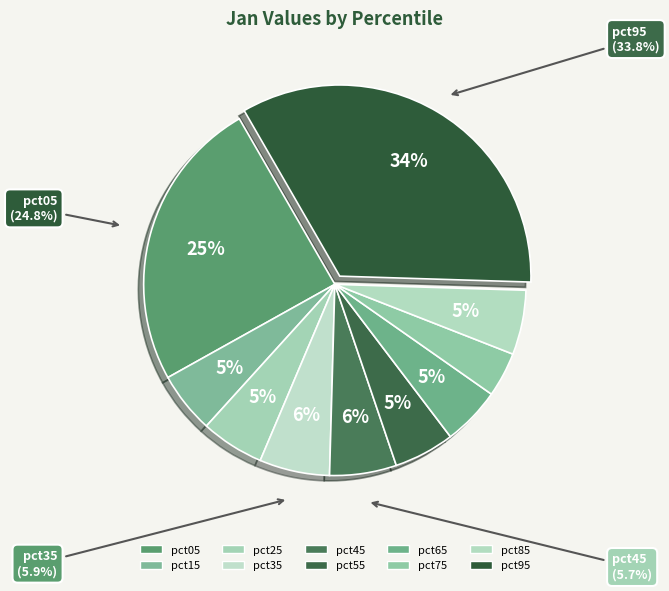

To the nearest percent, what percentage of the pie is pct25?

5%